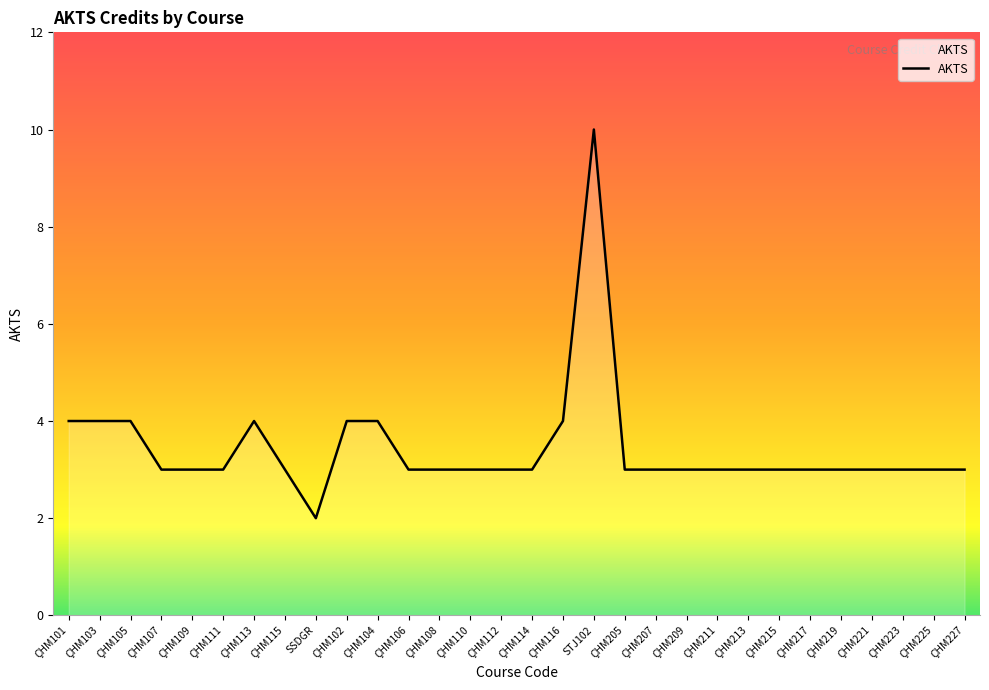

At which category does the chart reach its peak across all series?

STJ102